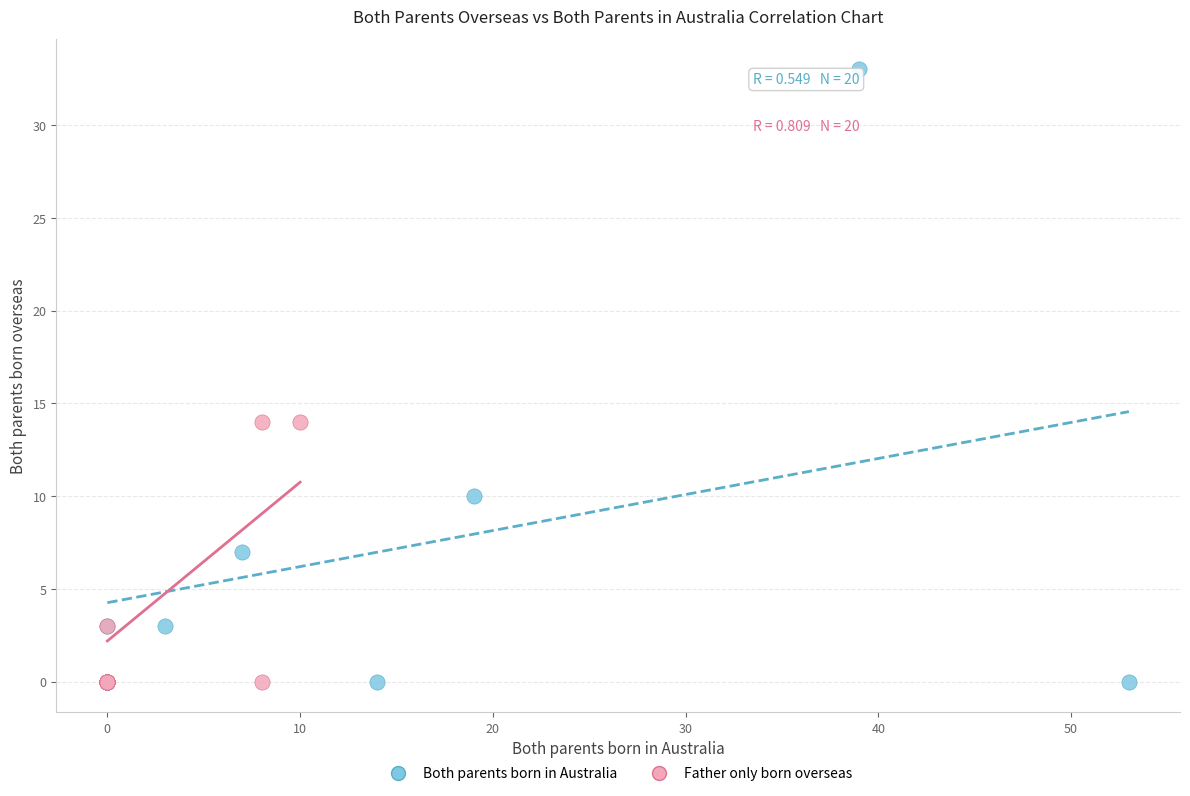

Which series reaches the maximum Y coordinate?

Both parents born in Australia